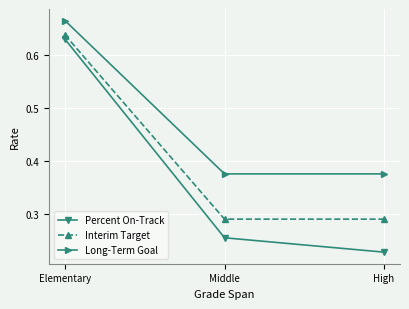

What is the spread (max minus min) of values at Middle?

0.1